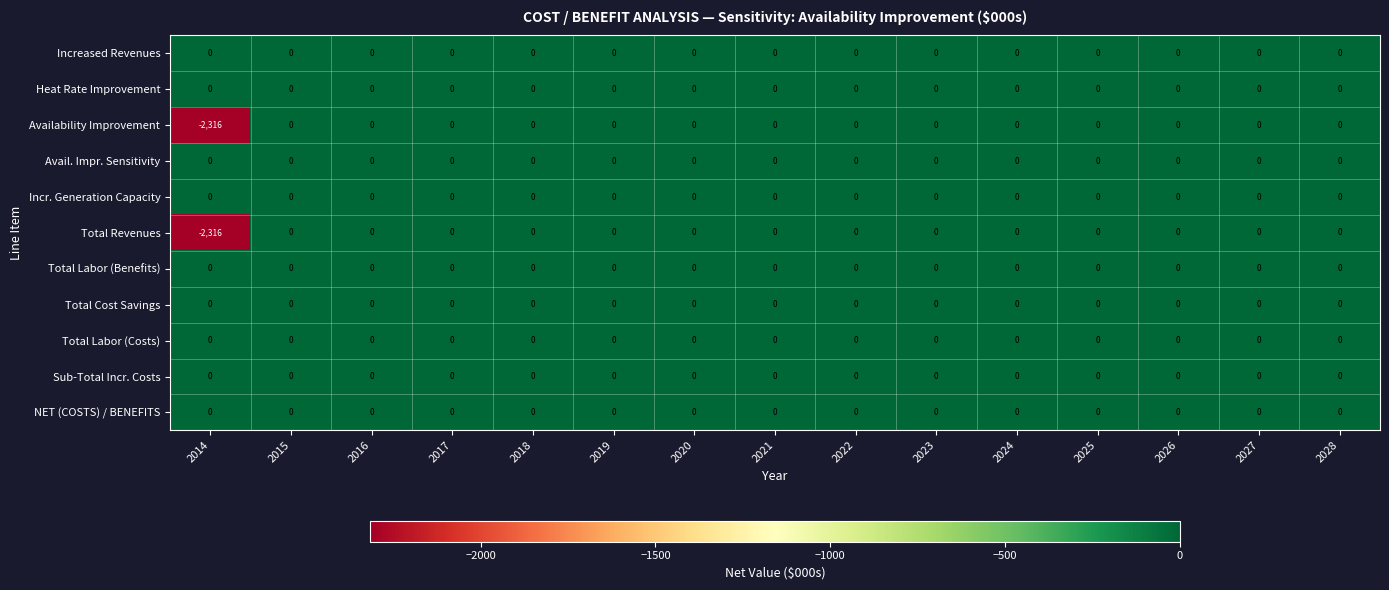

Which label corresponds to the smallest value in the chart?

2014